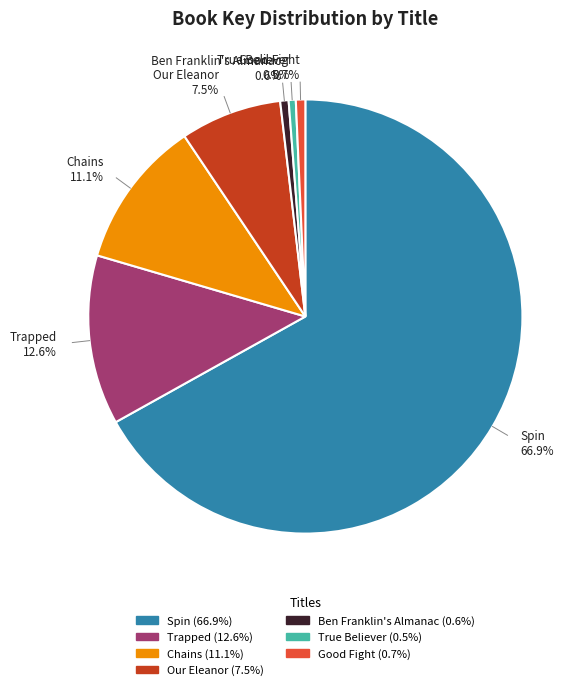

What is the ratio of the value at Trapped to the value at Good Fight?

18.0